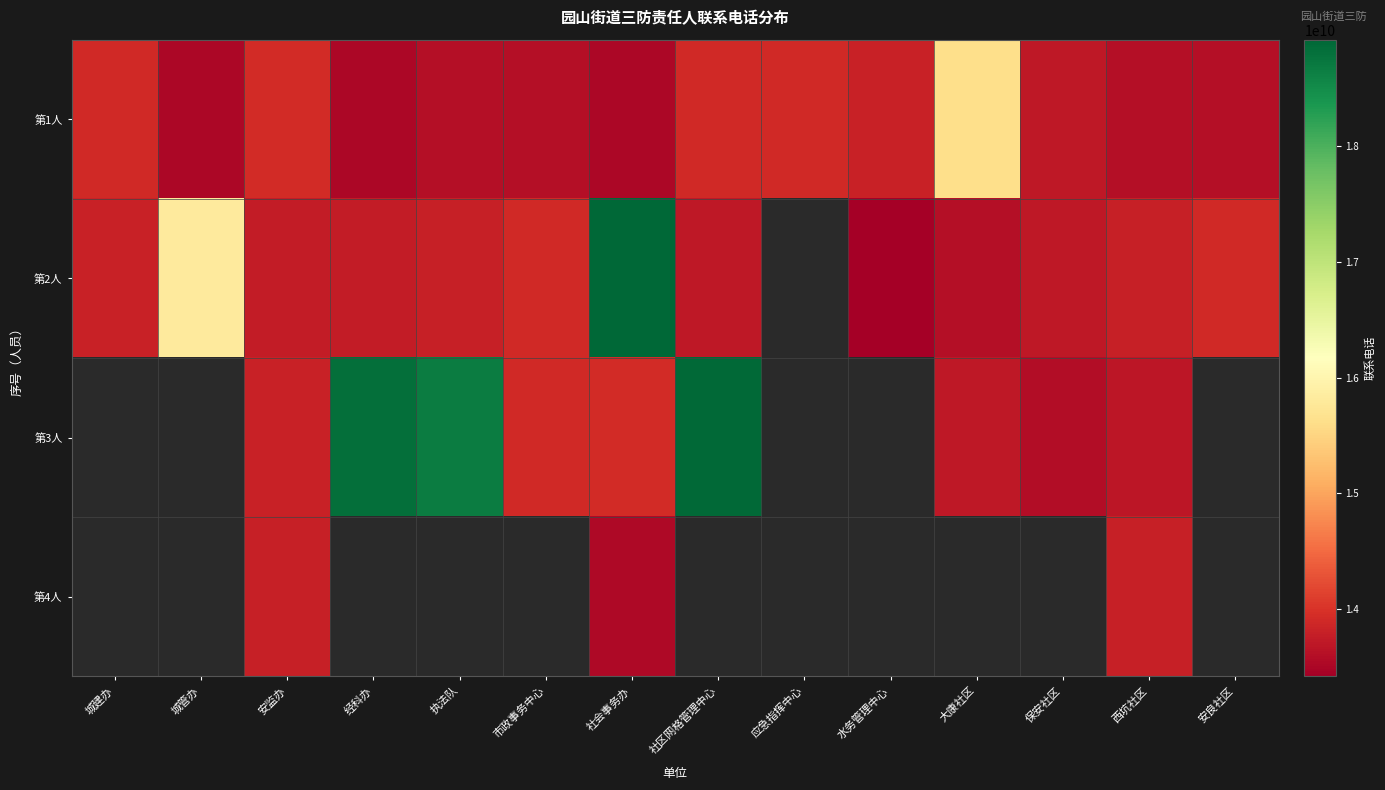

How many values in the 第1人 series are below 13713999910?

7